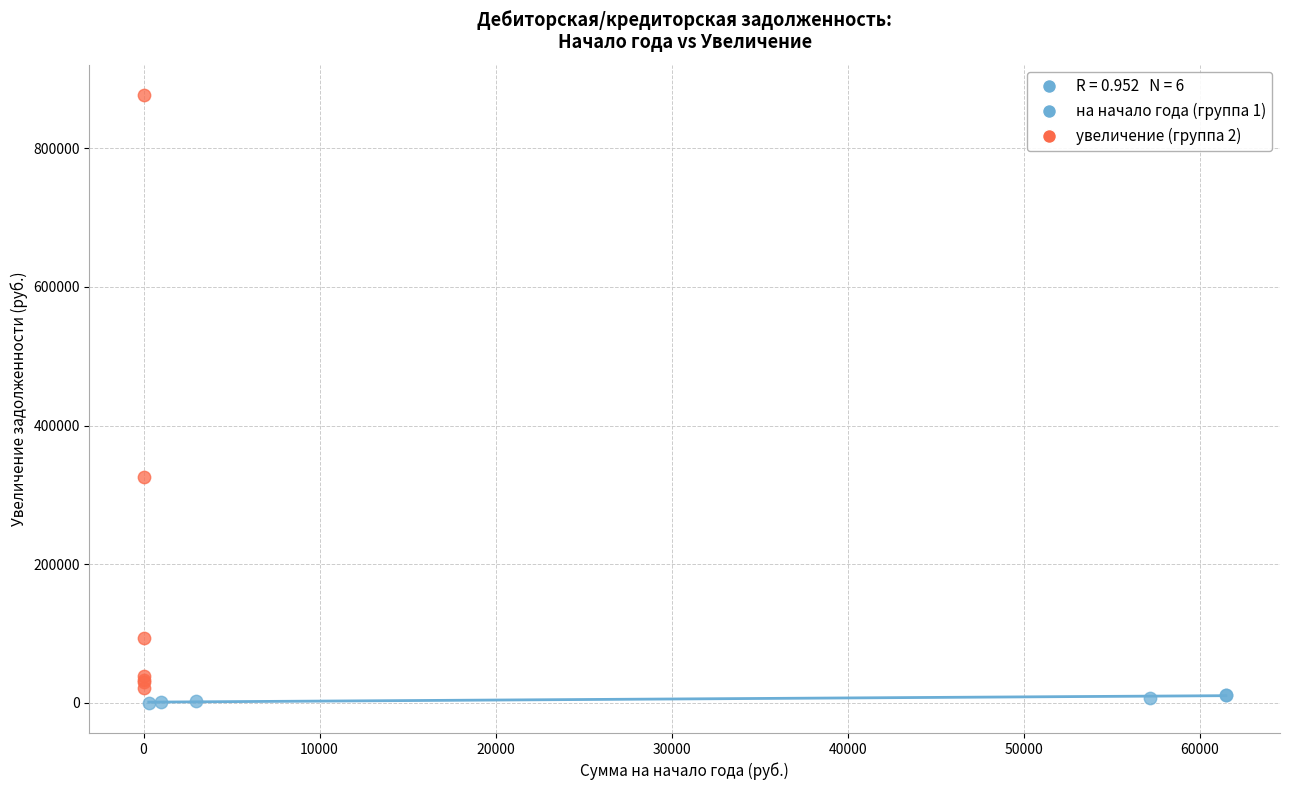

Which series has the largest Y range (max minus min)?

увеличение (группа 2)